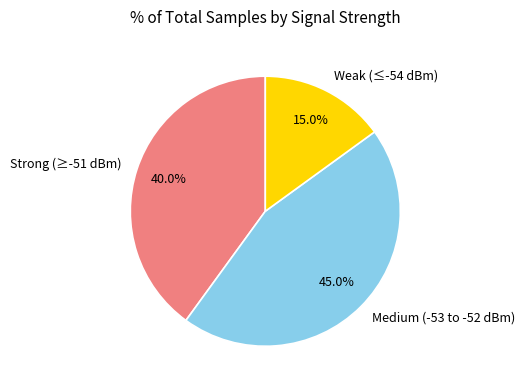

How many slices are in this pie chart?

3